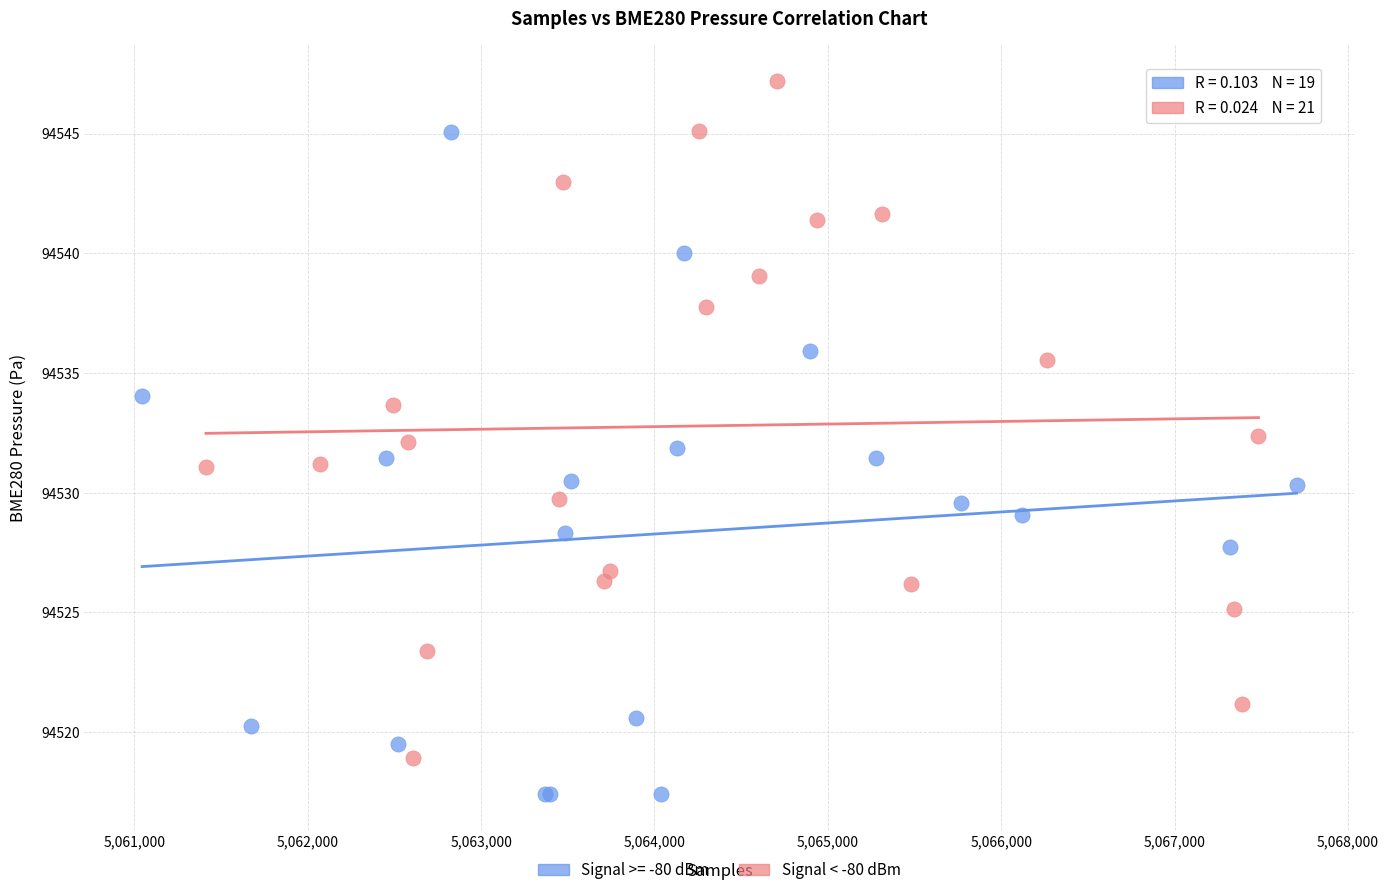

Which series reaches the maximum Y coordinate?

Signal < -80 dBm